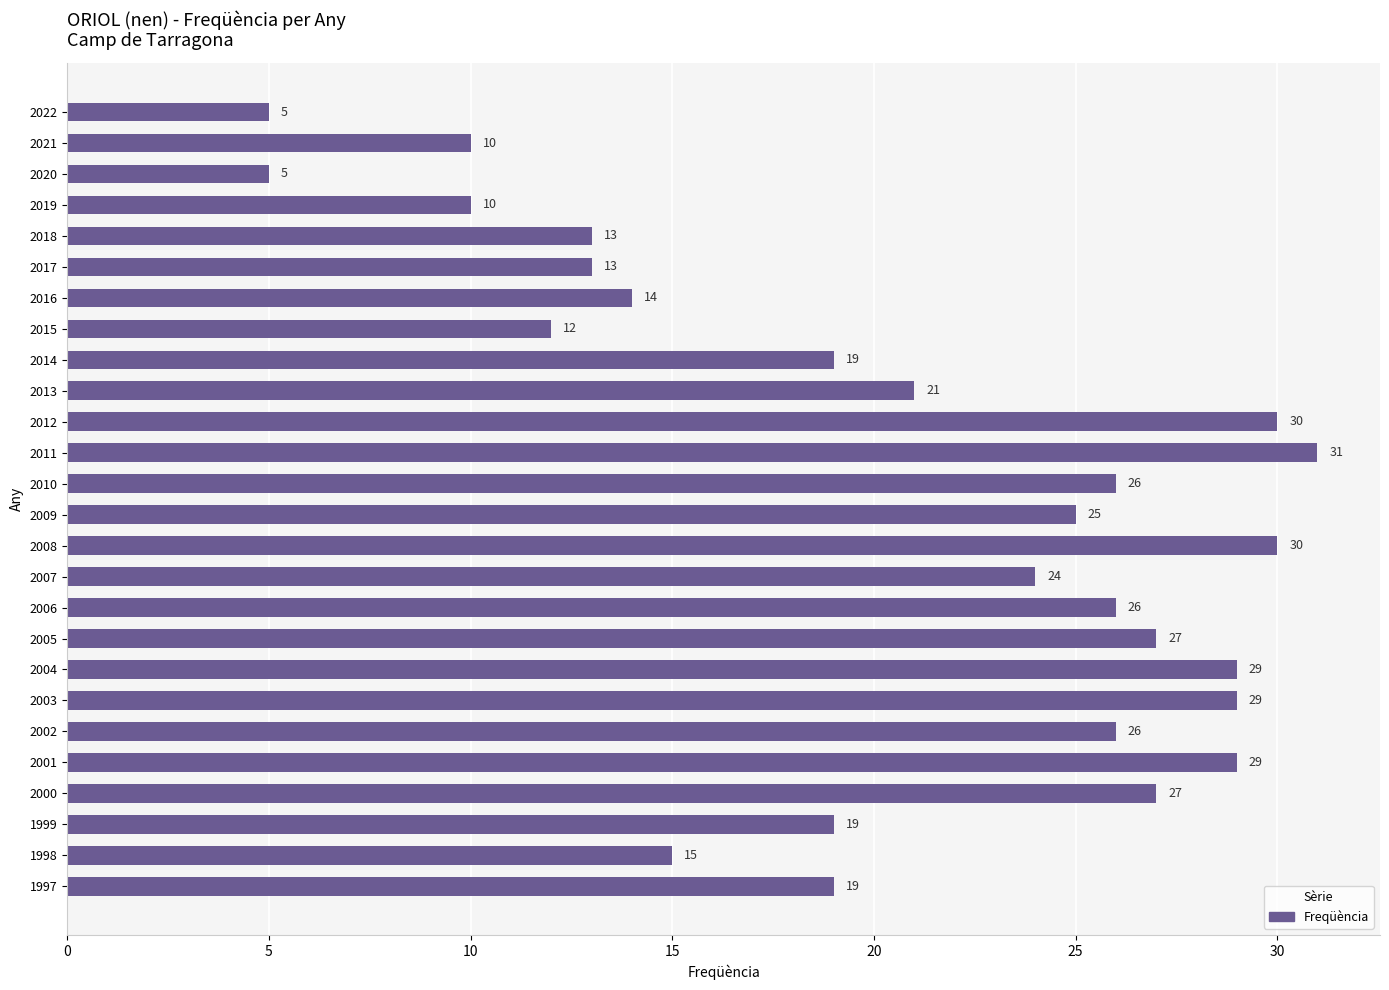

How many bars are there in total?

26